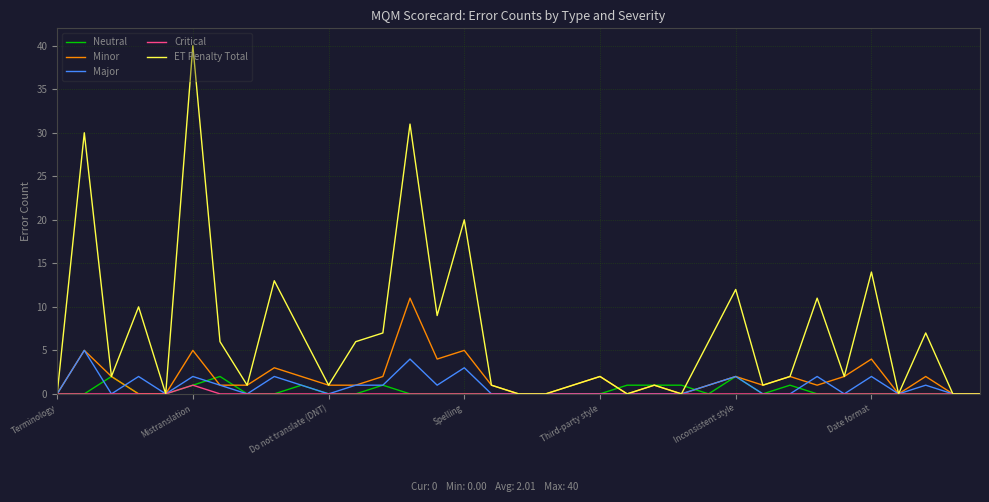

Which series has the largest range (max minus min)?

ET Penalty Total